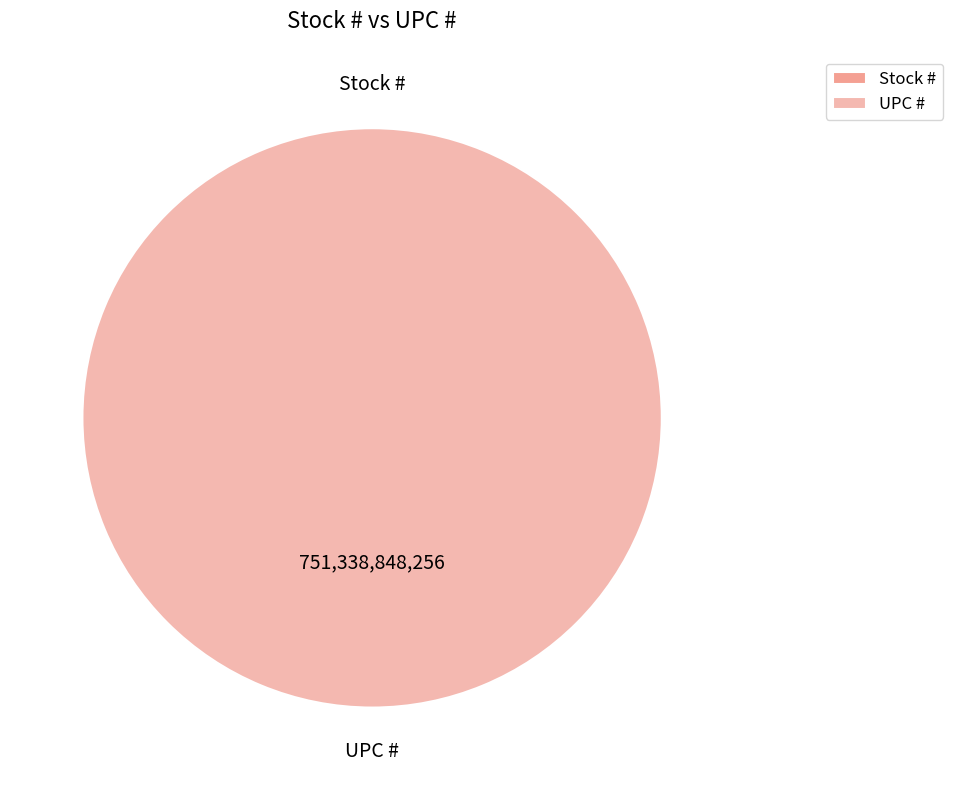

Which category accounts for the majority?

UPC #